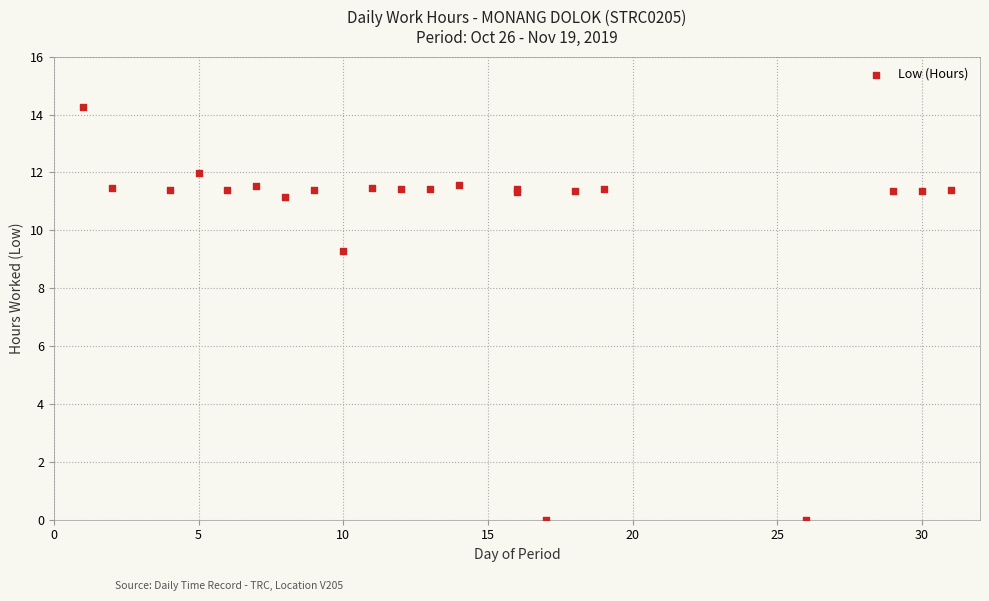

What Y value in the scatter plot is closest to 7?

9.3